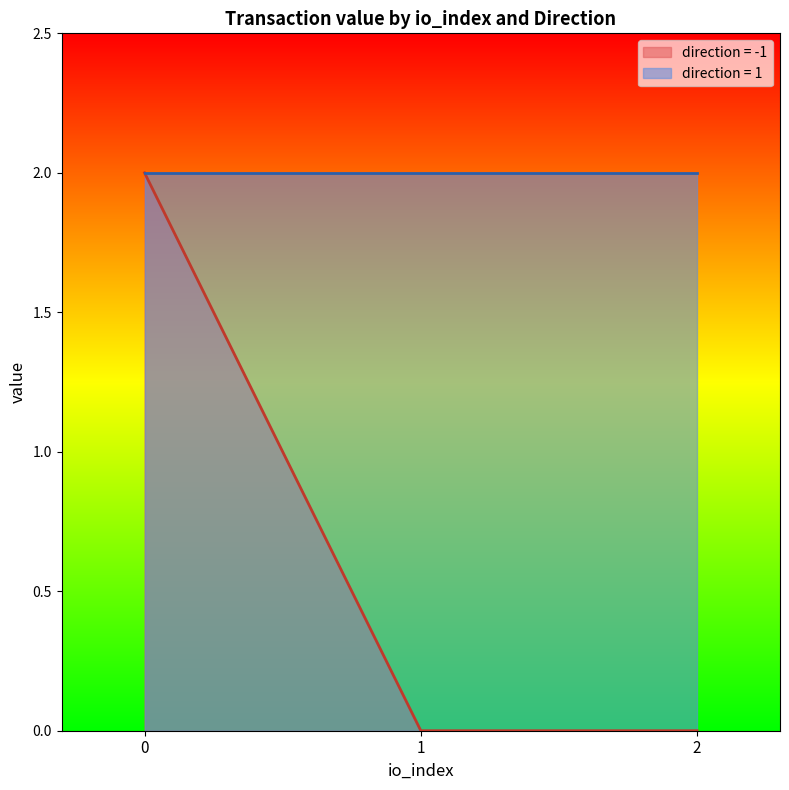

True or false: io_index and value cross at least once.

False